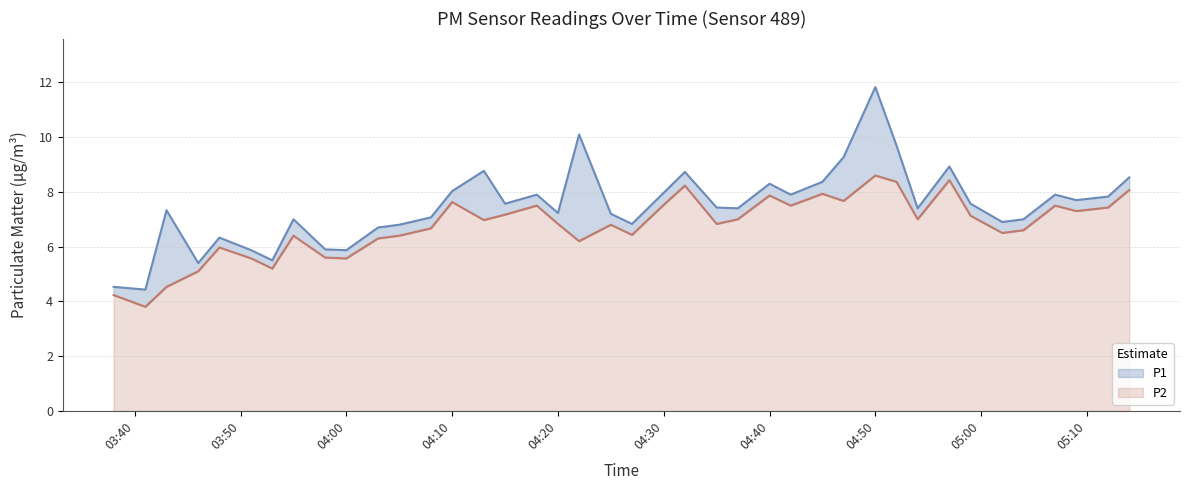

Does the chart display data point markers on the line(s)?

No